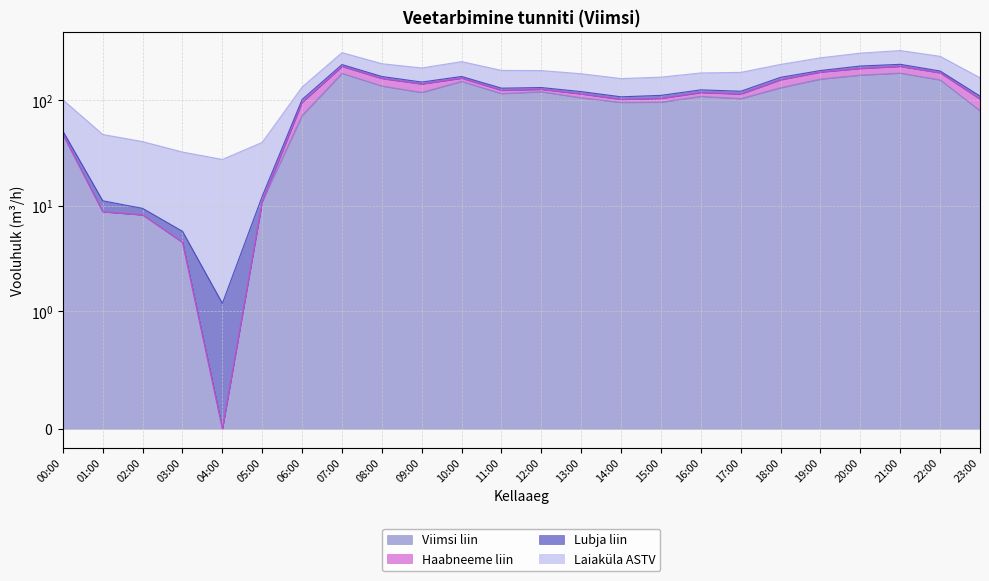

What is the difference between the second highest and minimum values in the Laiaküla ASTV series?

44.8